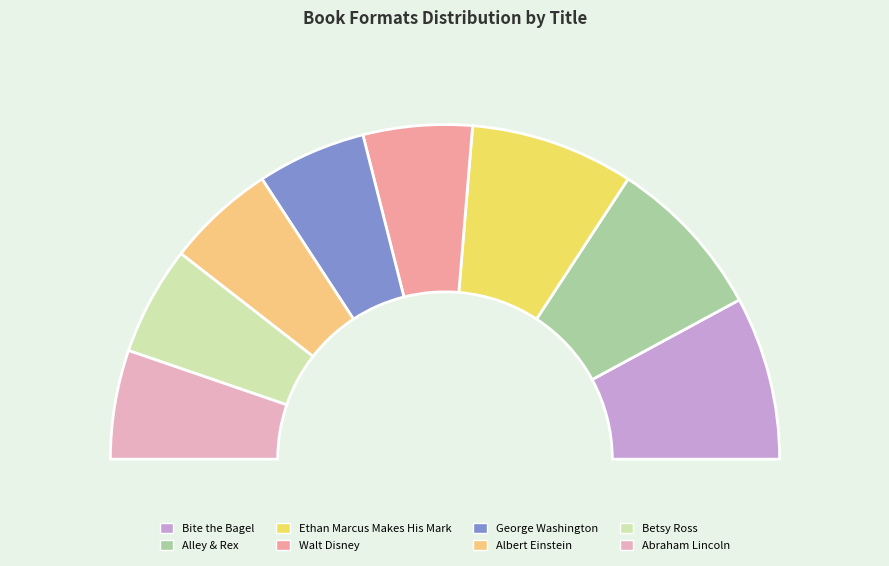

Is there a majority slice in this chart?

No